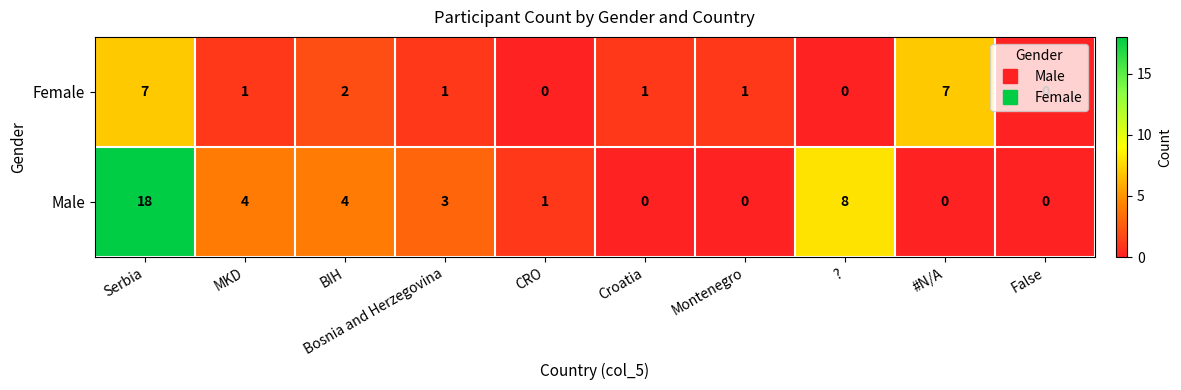

What is the total value across all series at BIH?

6